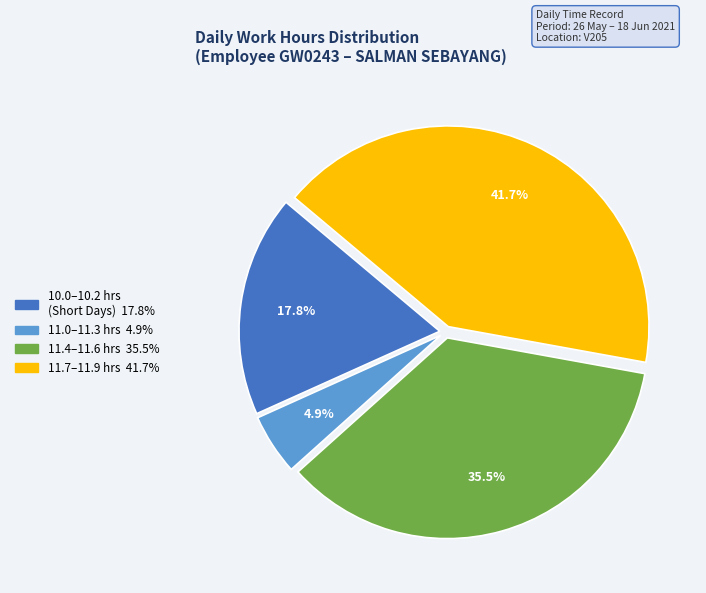

Does any single category account for the majority?

No